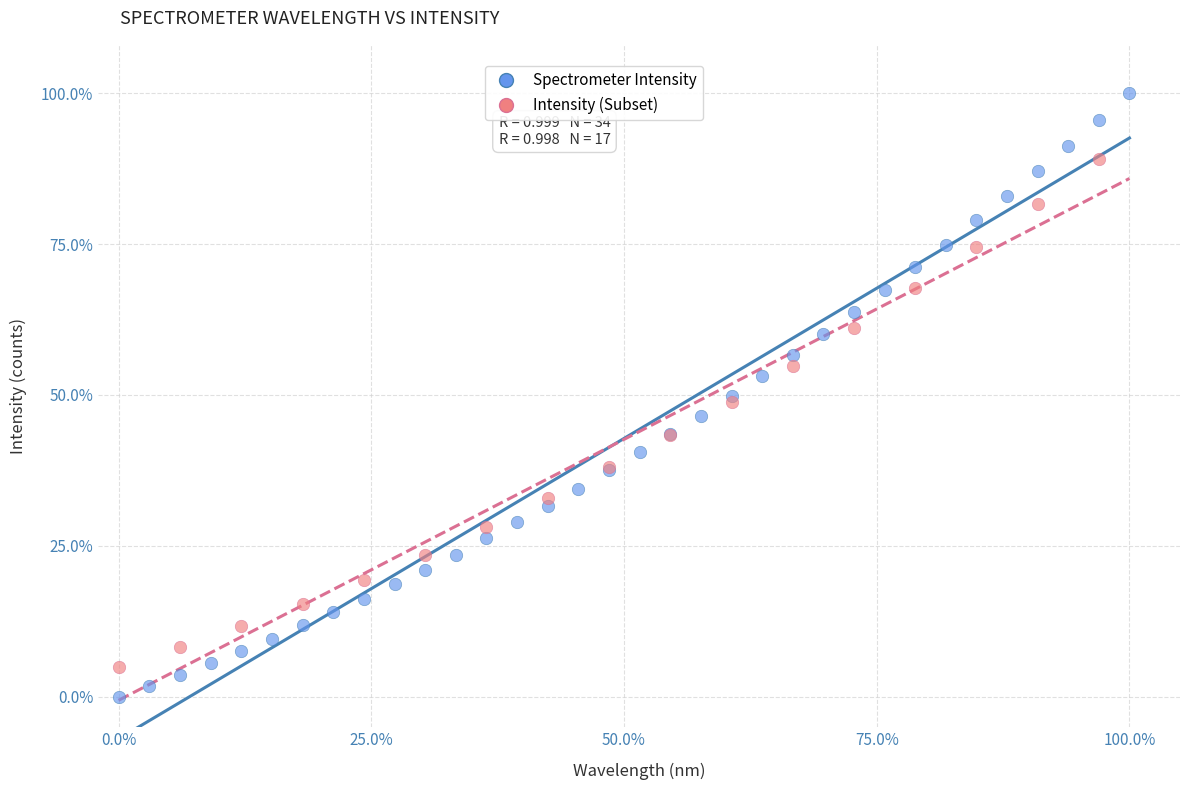

Which series contains the lowest Y value?

Spectrometer Intensity